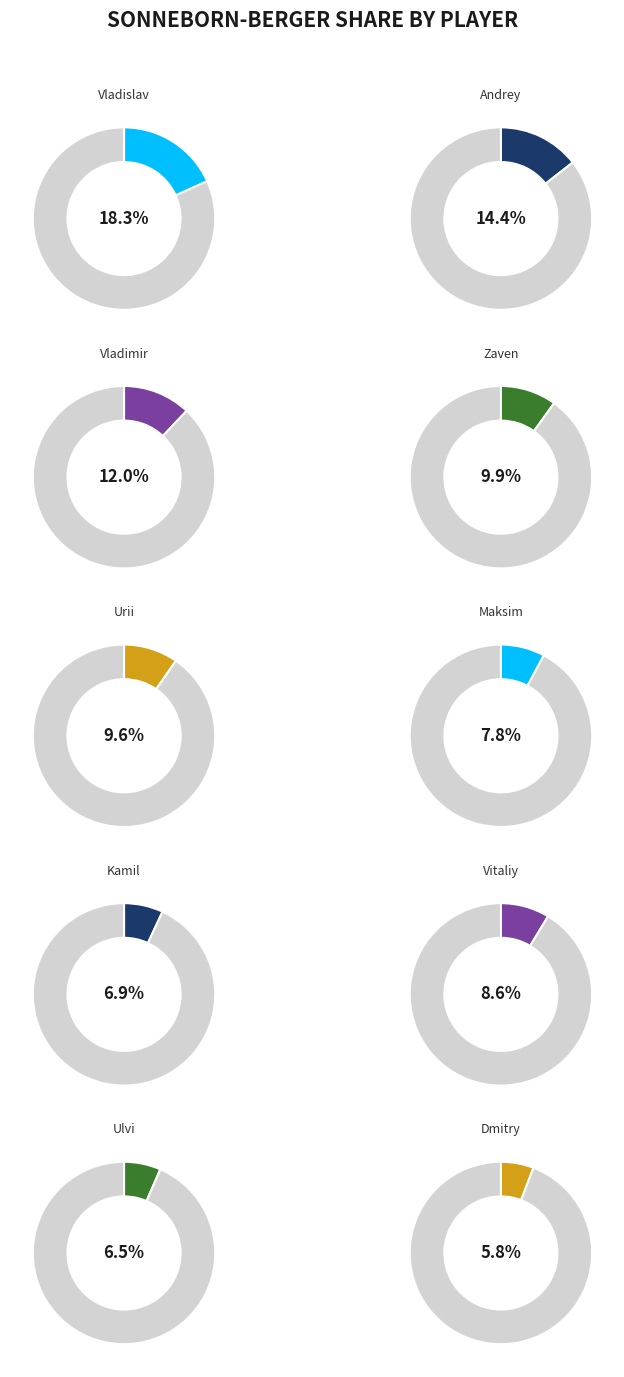

Rank the categories by value from highest to lowest.

Artemiev Vladislav, Stukopin Andrey, Belous Vladimir, Andriasian Zaven, Eliseev Urii, Bernadskiy Vitaliy, Vavulin Maksim, Dragun Kamil, Bajarani Ulvi, Gordievsky Dmitry